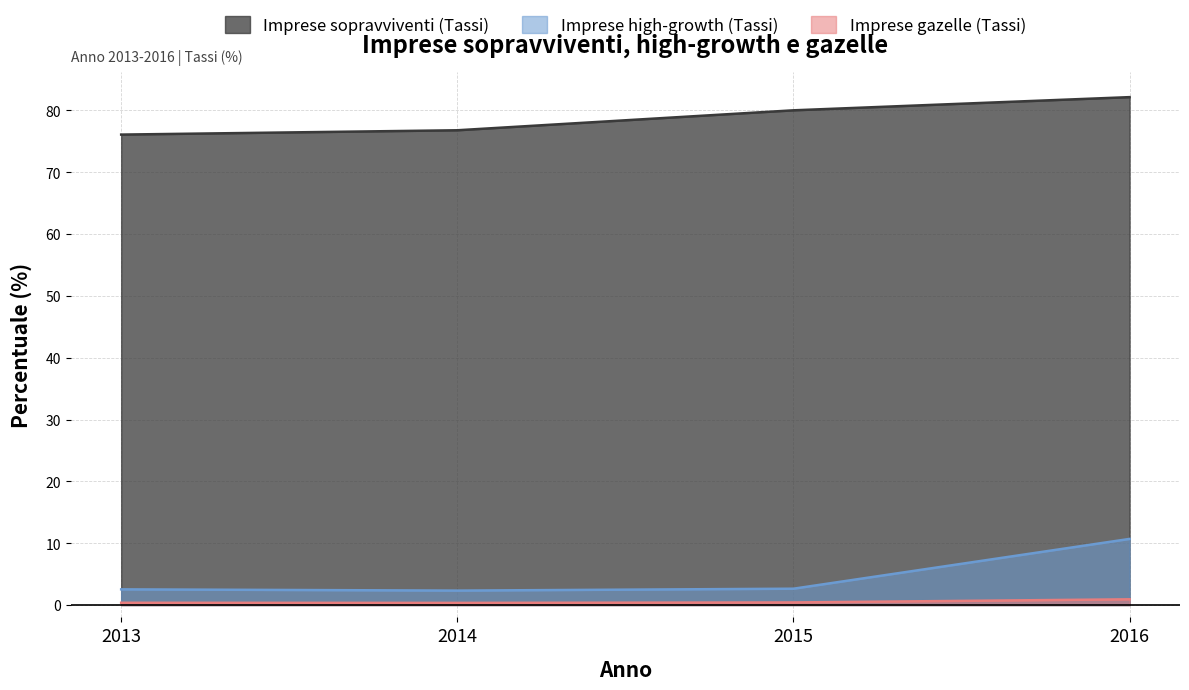

What is the difference between the maximum and minimum values in the Imprese high-growth (Tassi) series?

8.4